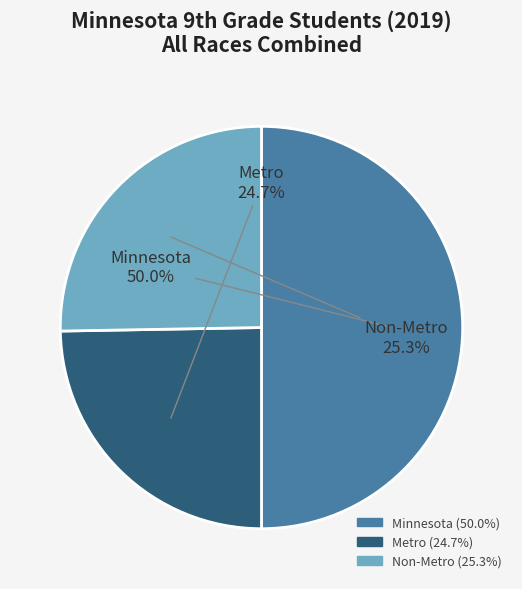

Between Non-Metro and Metro, which is larger?

Non-Metro